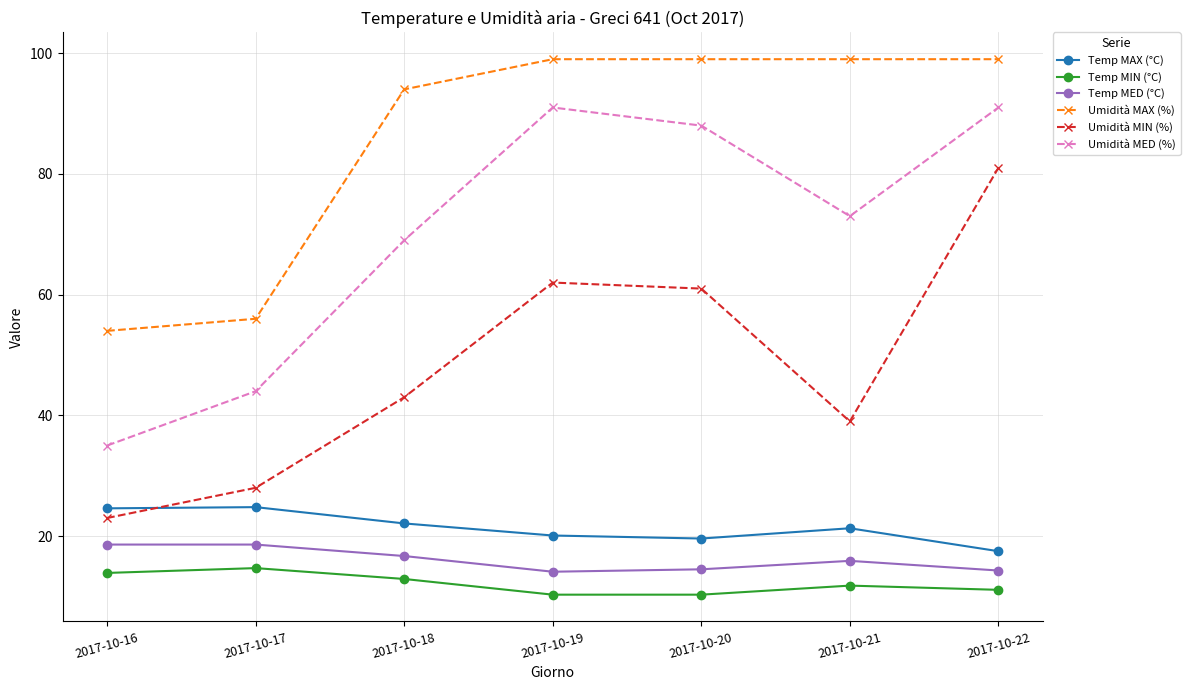

What is the maximum value shown in the chart?

99.0